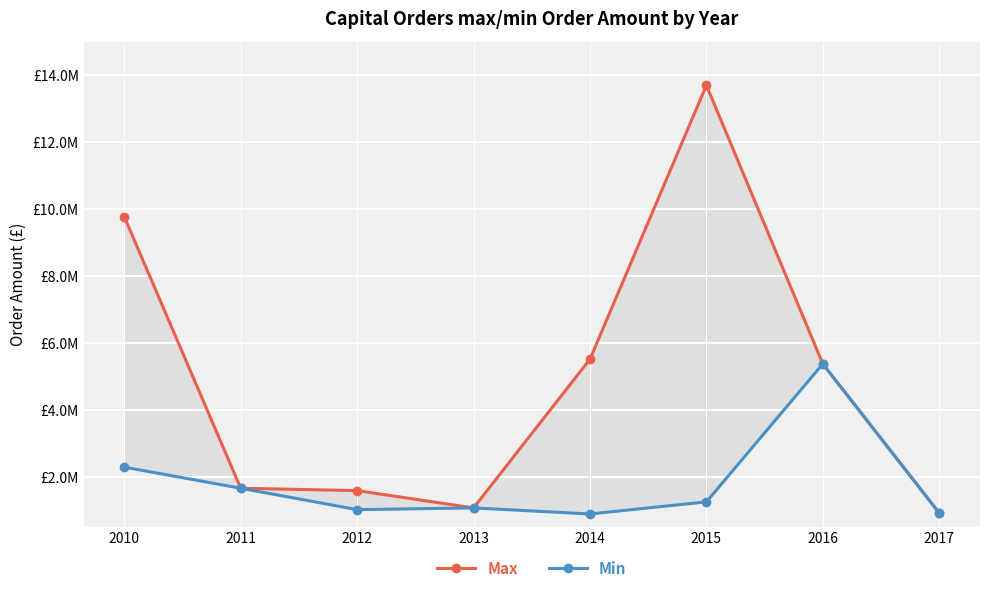

What is the difference between the Min values at 2016 and 2015?

4115986.5